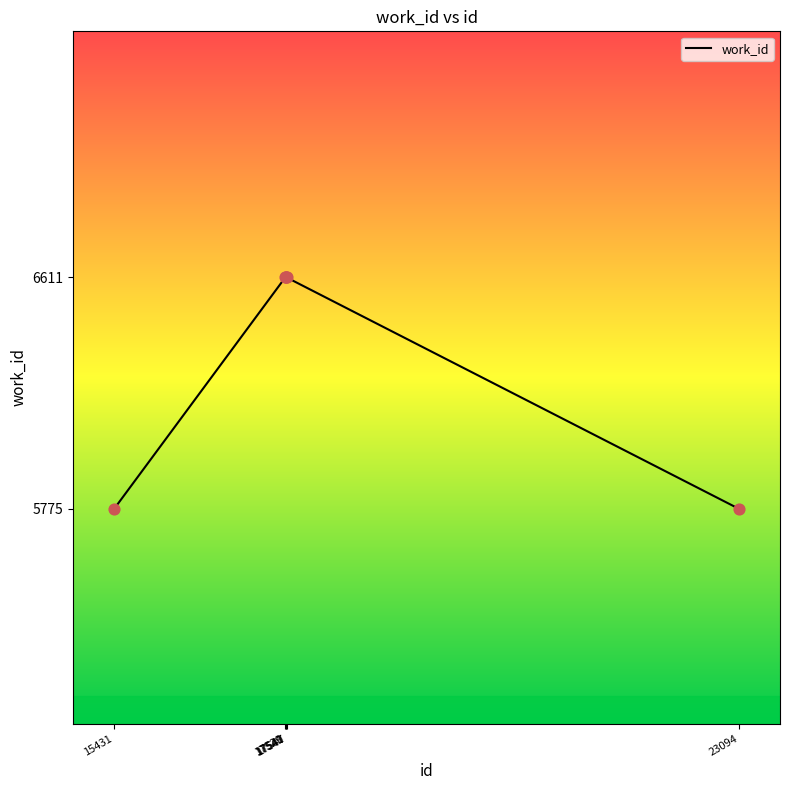

Approximately how many times larger is the value at 17529 compared to 17547?

1.0